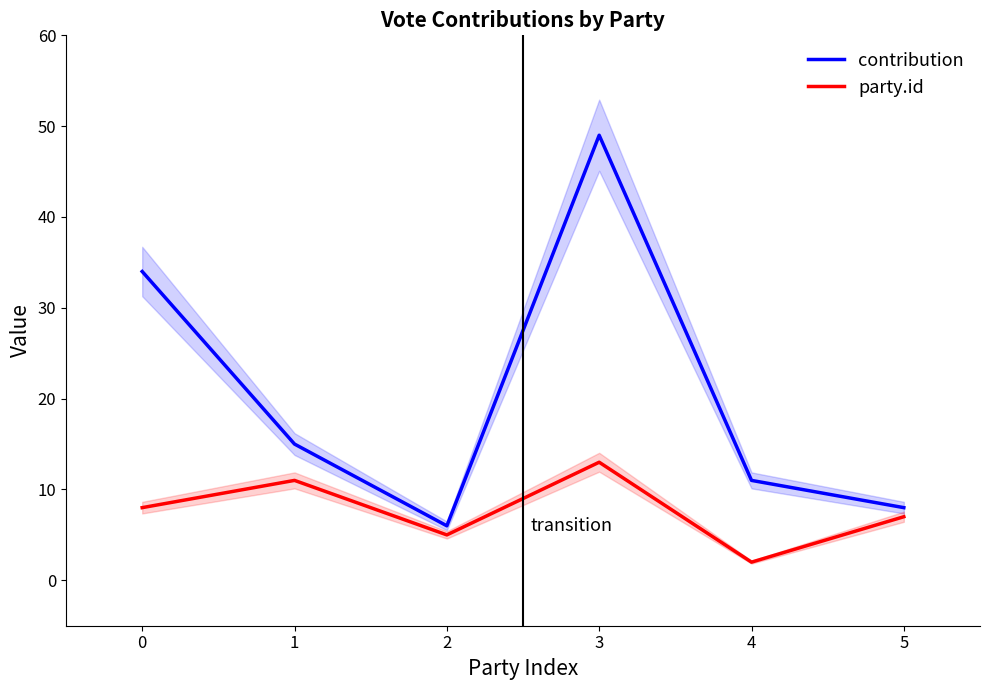

Rank the series by their maximum value, from lowest to highest.

party.id, contribution